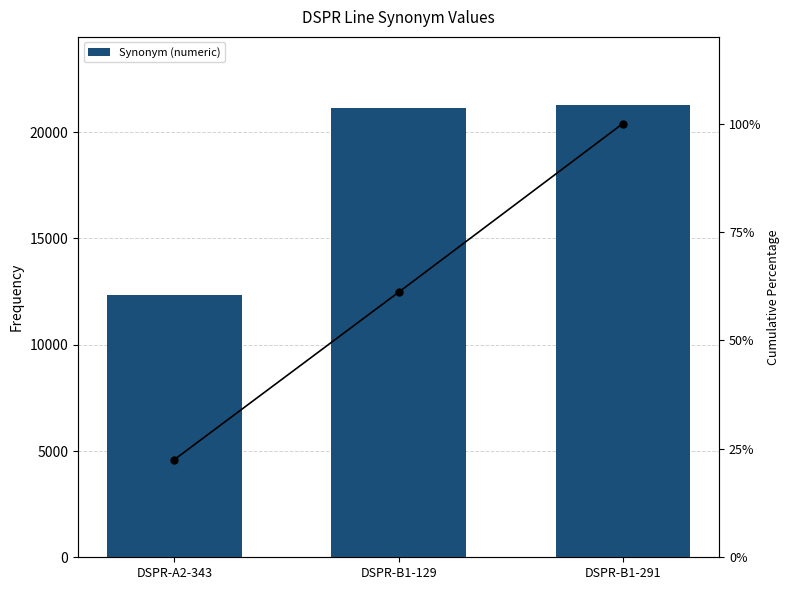

What position from the left is DSPR-B1-129?

2